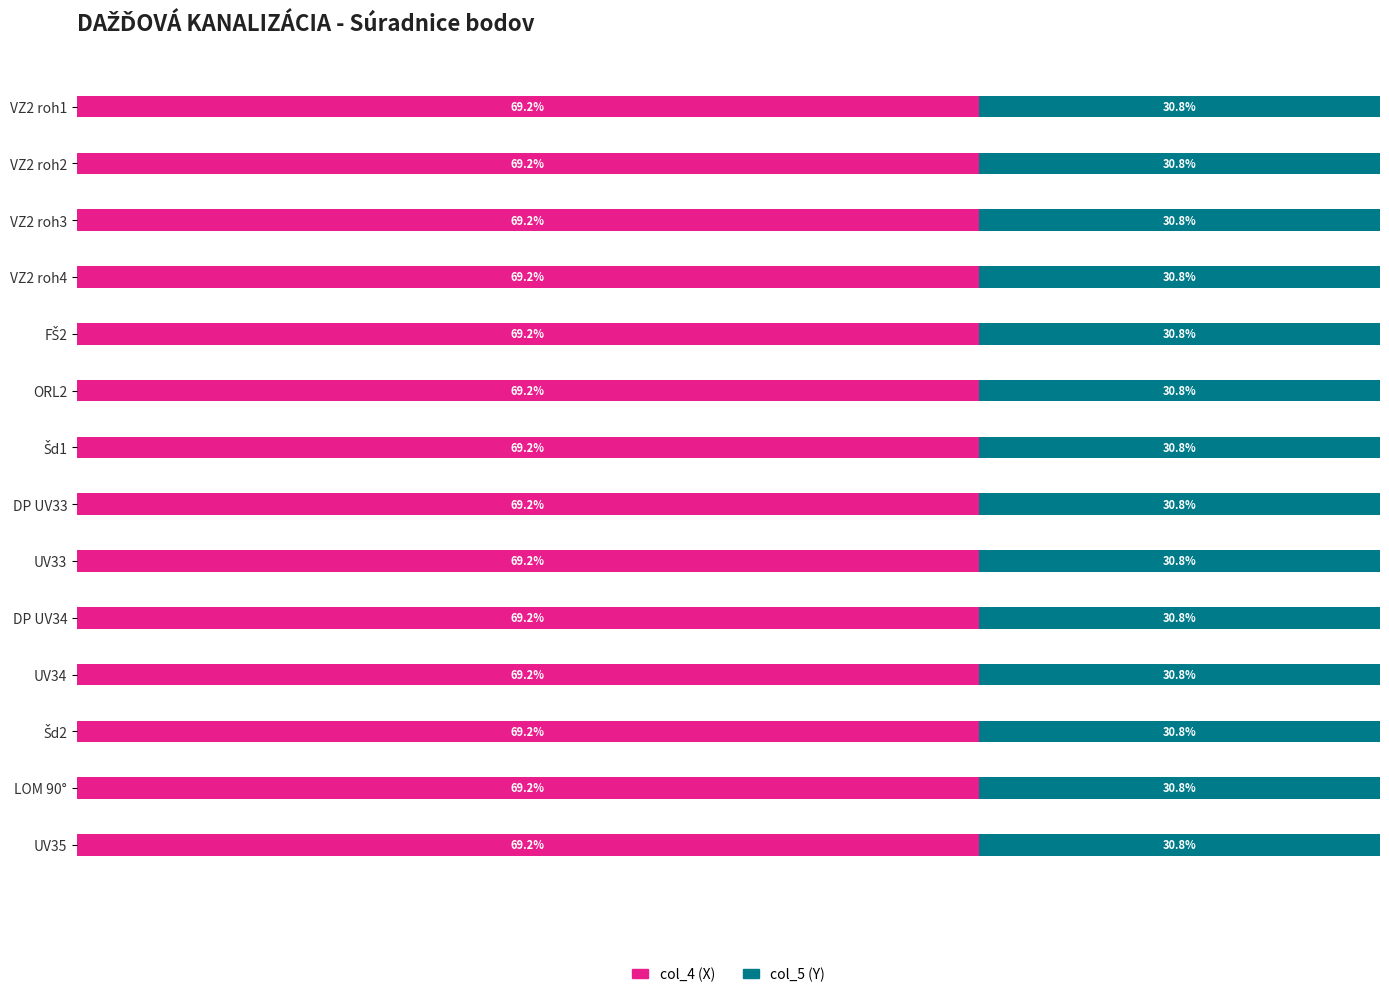

What are all the series names shown in the legend?

col_4 (X), col_5 (Y)